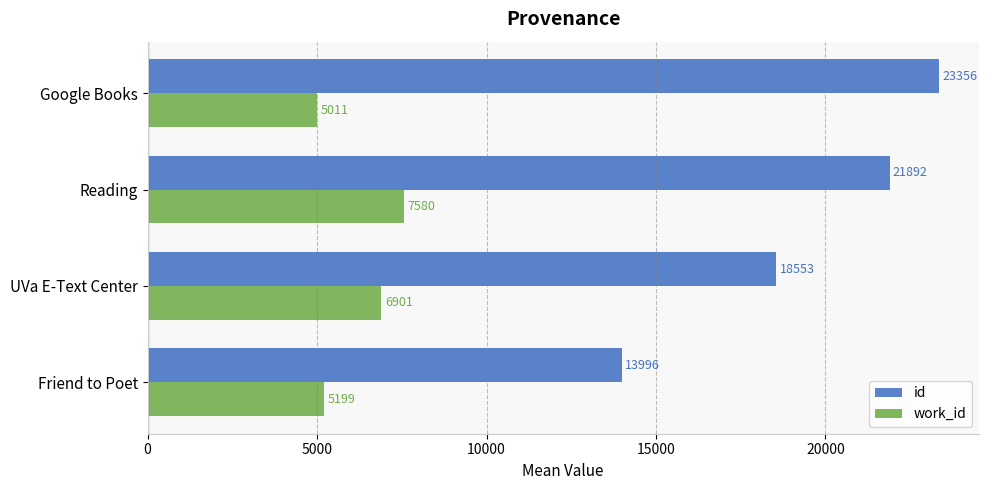

How many values in the id series exceed 21891?

2